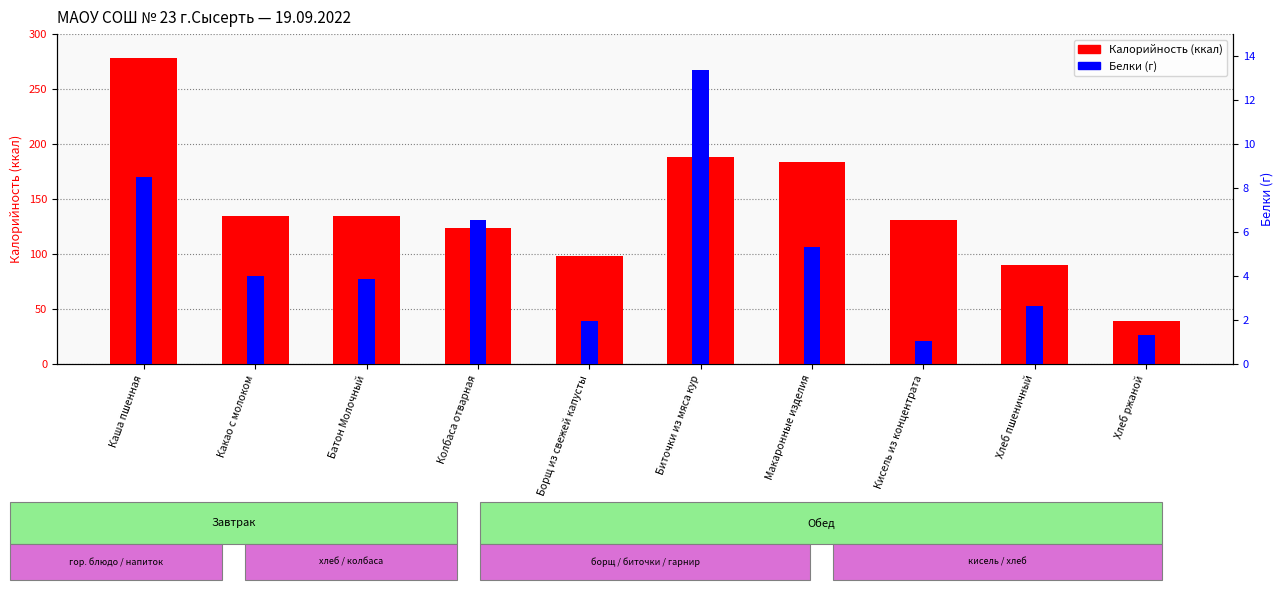

How many groups of bars are there?

10